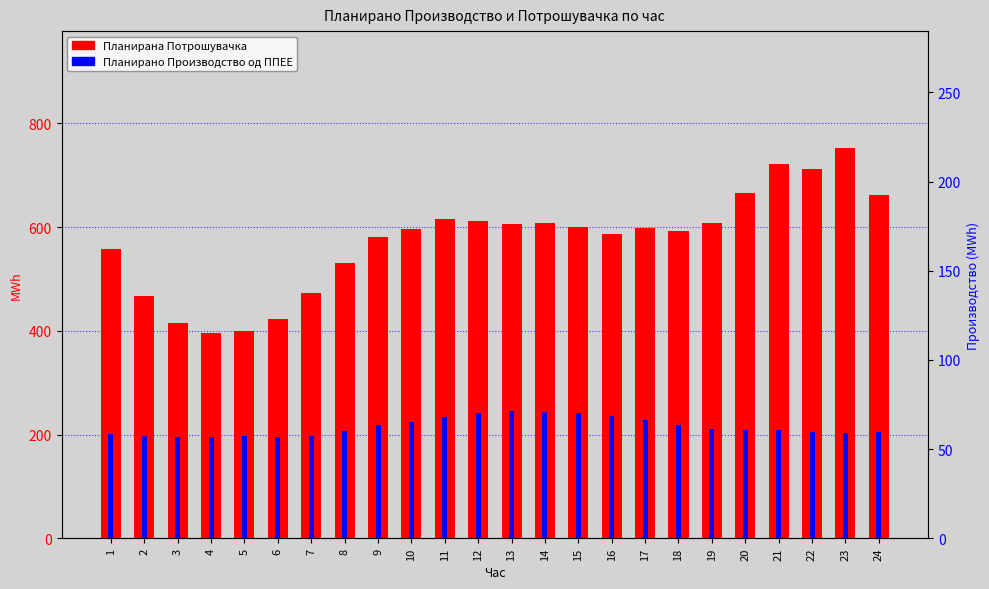

The value of Планирана Потрошувачка at 6 is 422.1. True or false?

True